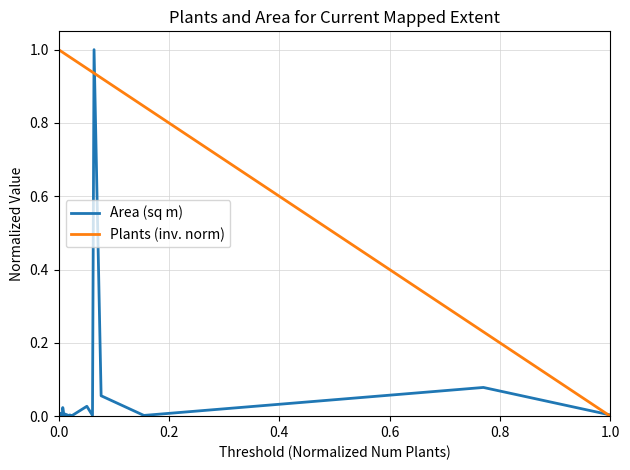

What is the highest value of the Plants (inv. norm) series?

1.0